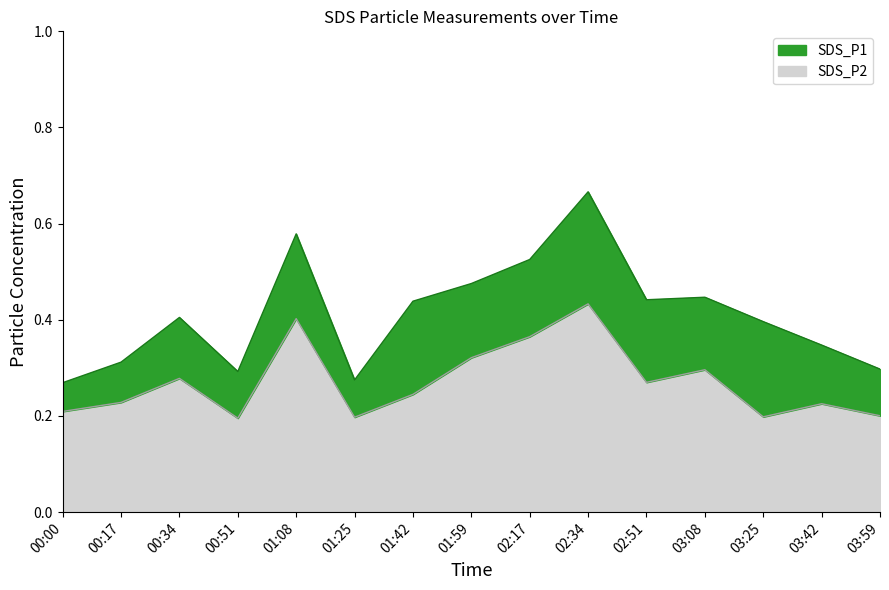

Is it true that SDS_P2 equals 0.2 at 00:51?

True